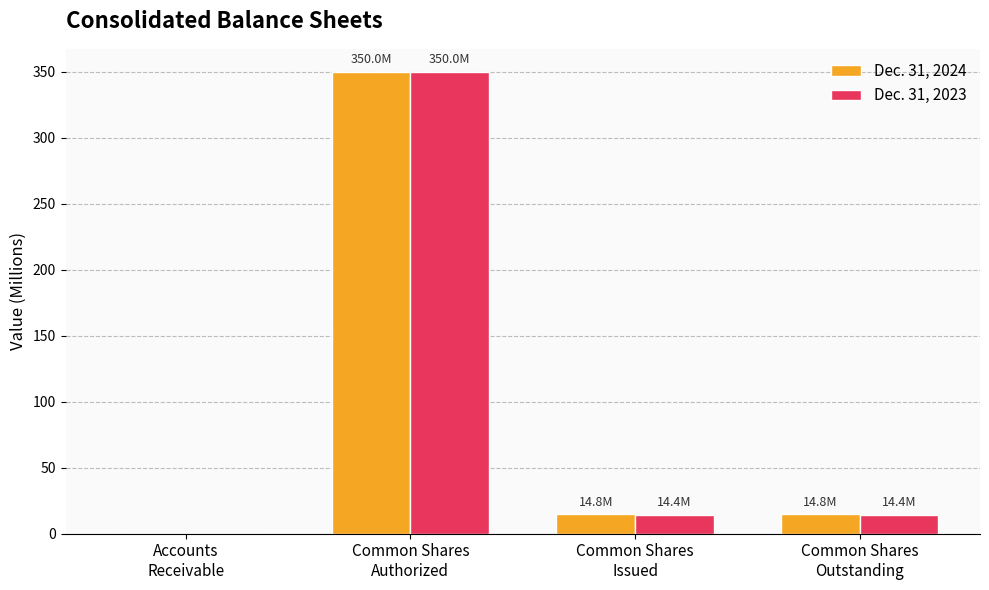

What is the highest value of the Dec. 31, 2024 series?

350.0